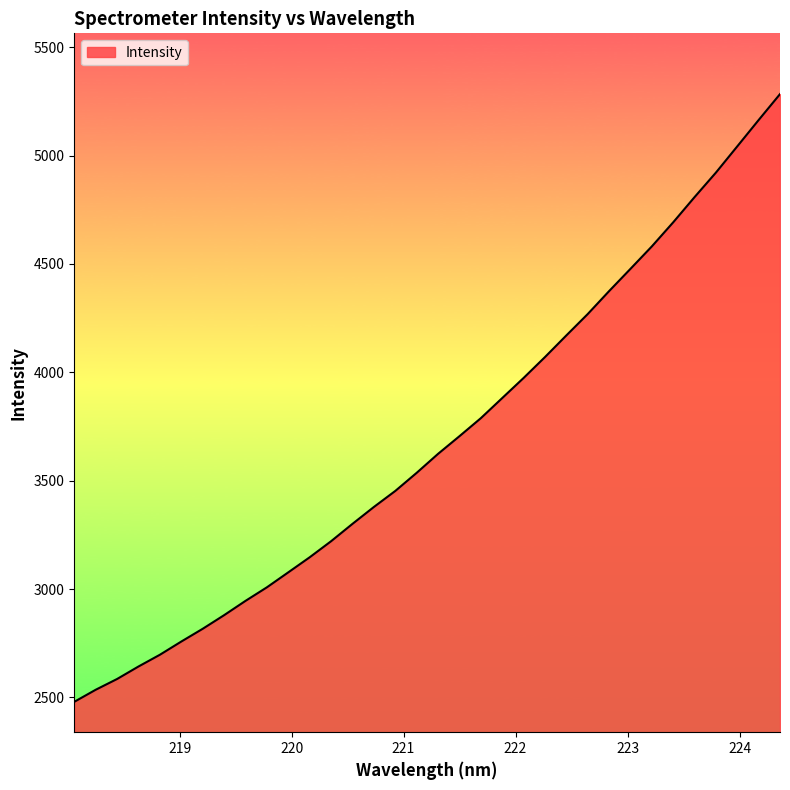

What is the difference between the maximum and minimum values?

2803.5